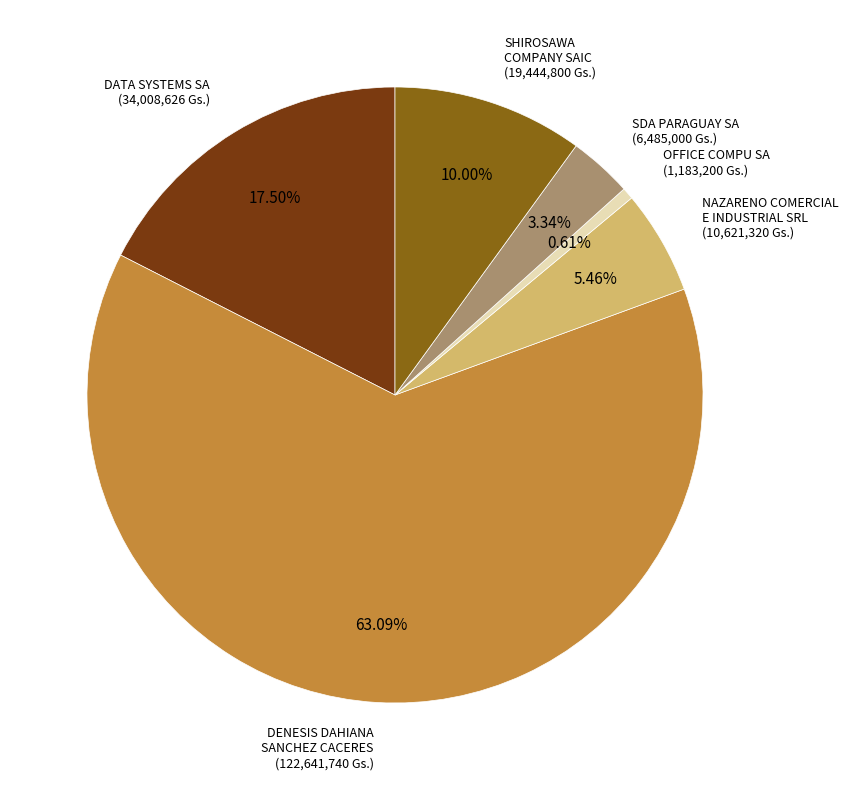

Is there any slice that represents more than half of the pie?

Yes